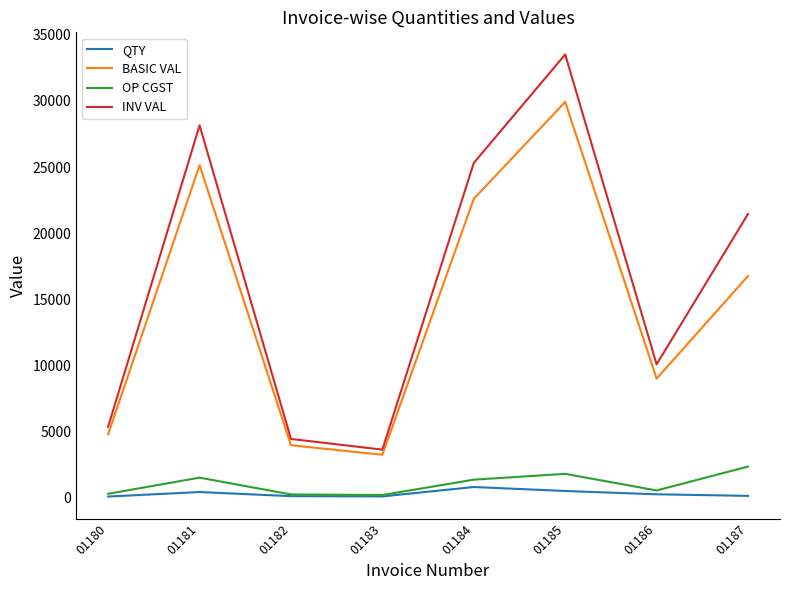

What is the maximum value shown in the chart?

33521.6